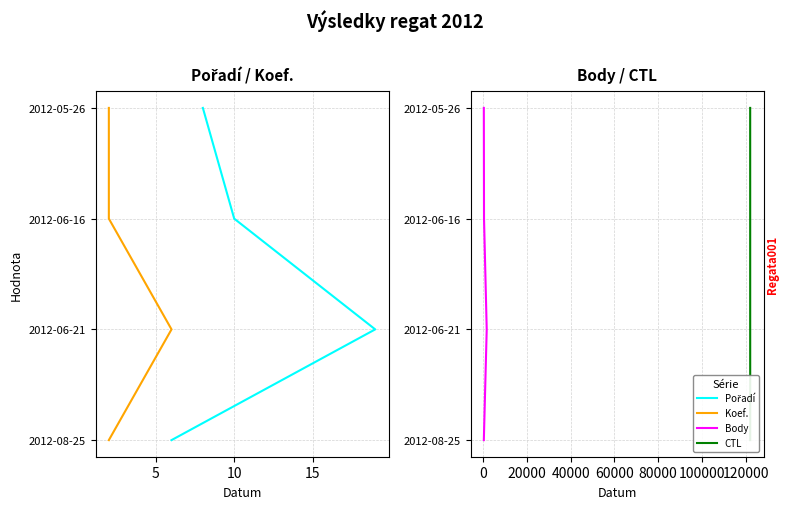

What is the difference between the maximum and minimum values in the CTL series?

3